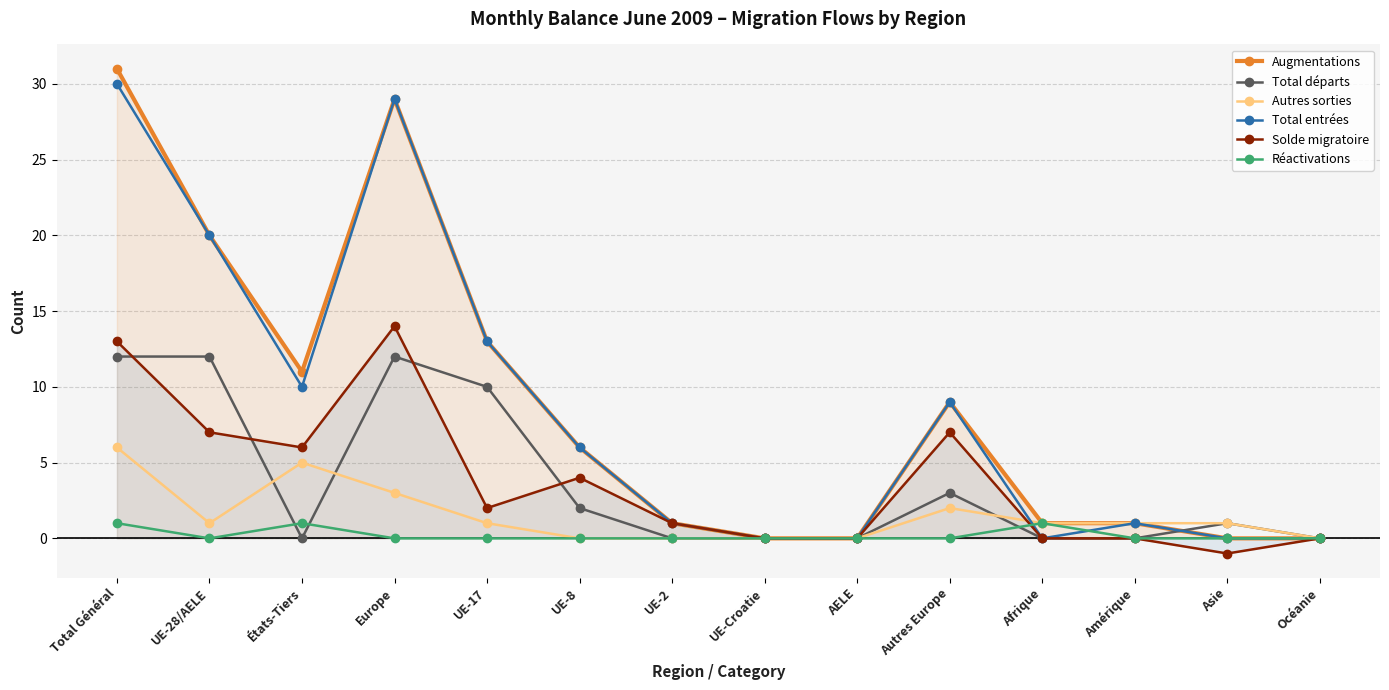

How many values in Augmentations are above zero?

10